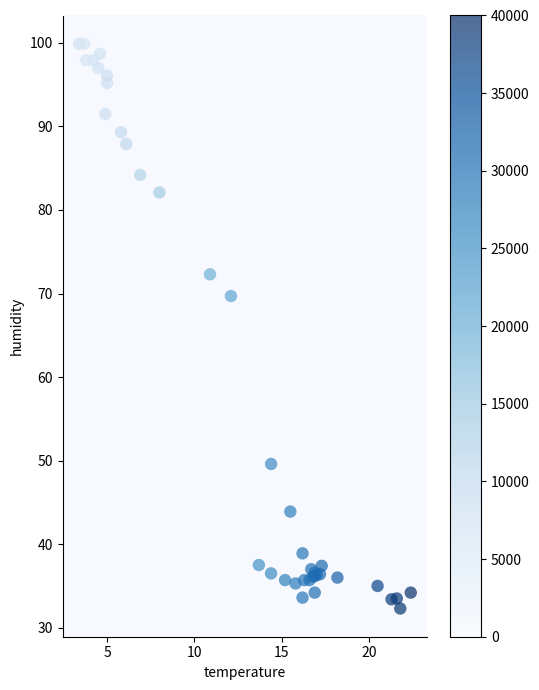

What Y value in the scatter plot is closest to 66?

69.7